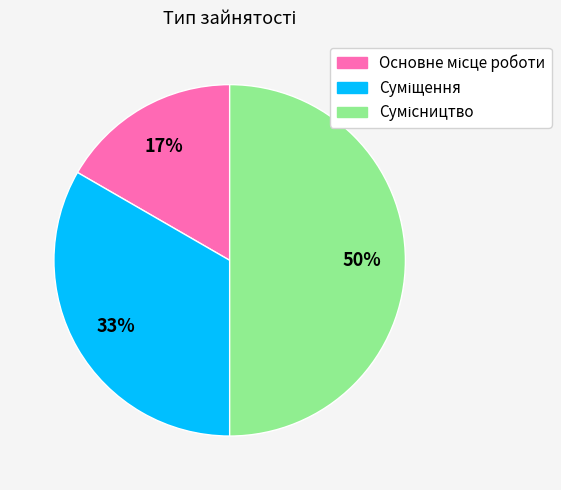

To the nearest percent, what is the average slice percentage?

33%